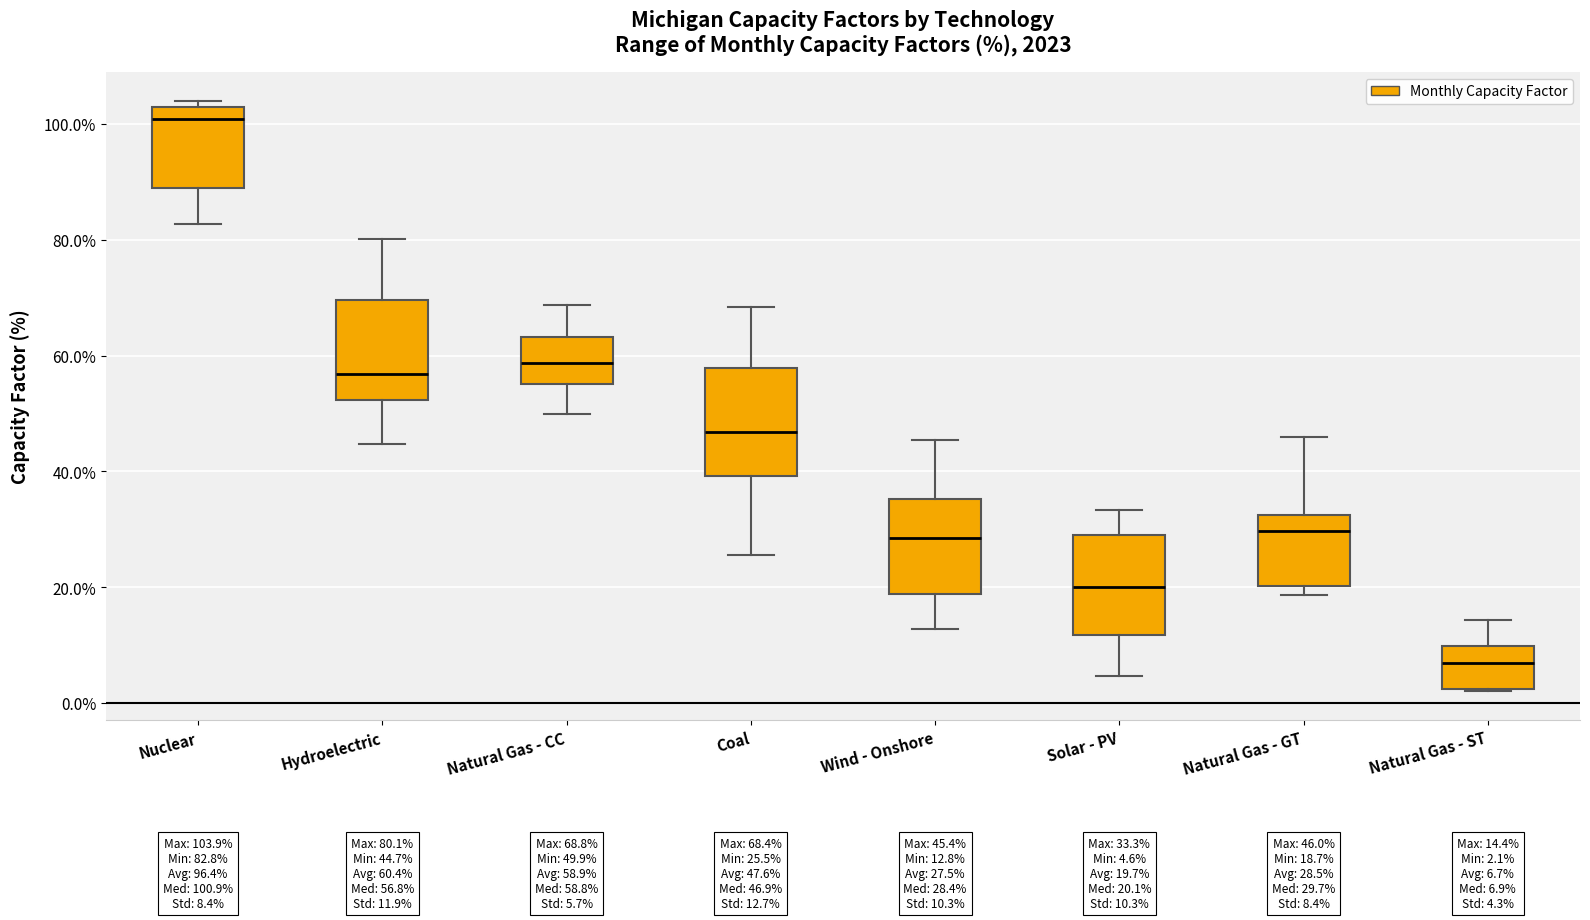

Which box has the highest median line?

Nuclear